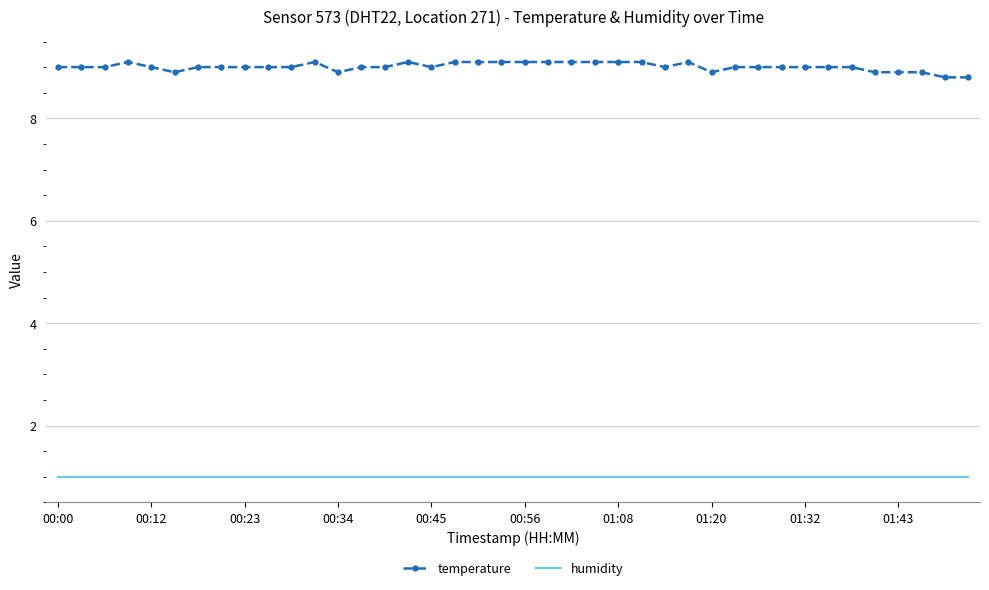

Rank the series by their maximum value, from lowest to highest.

humidity, temperature